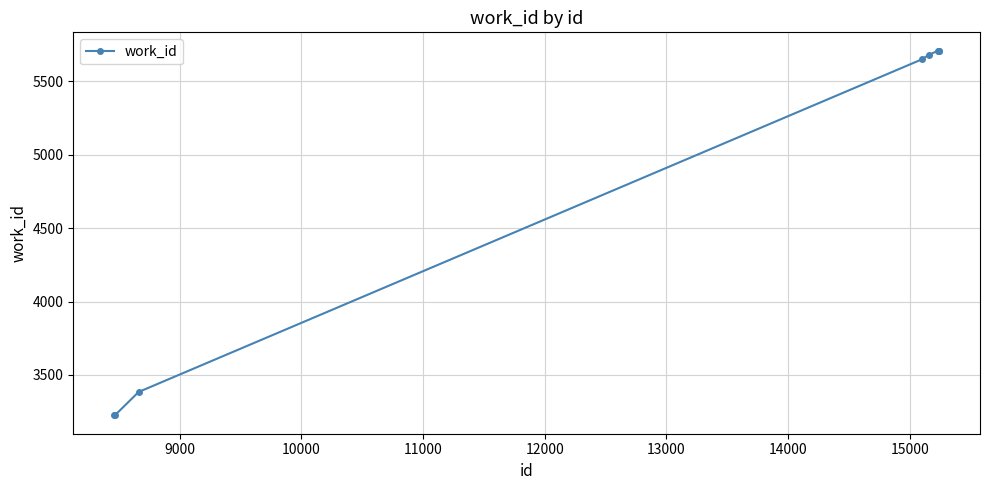

What is the average value?

4786